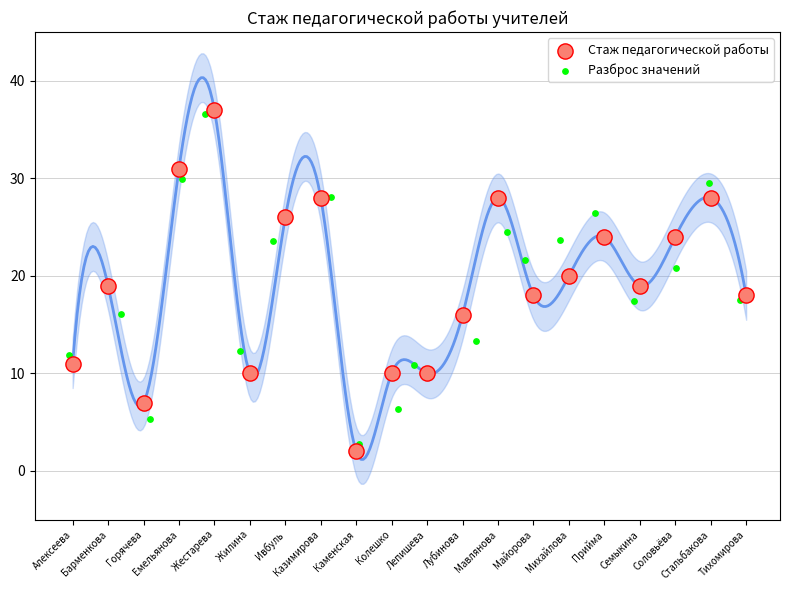

What are all the series names shown in the legend?

Стаж педагогической работы, Разброс значений